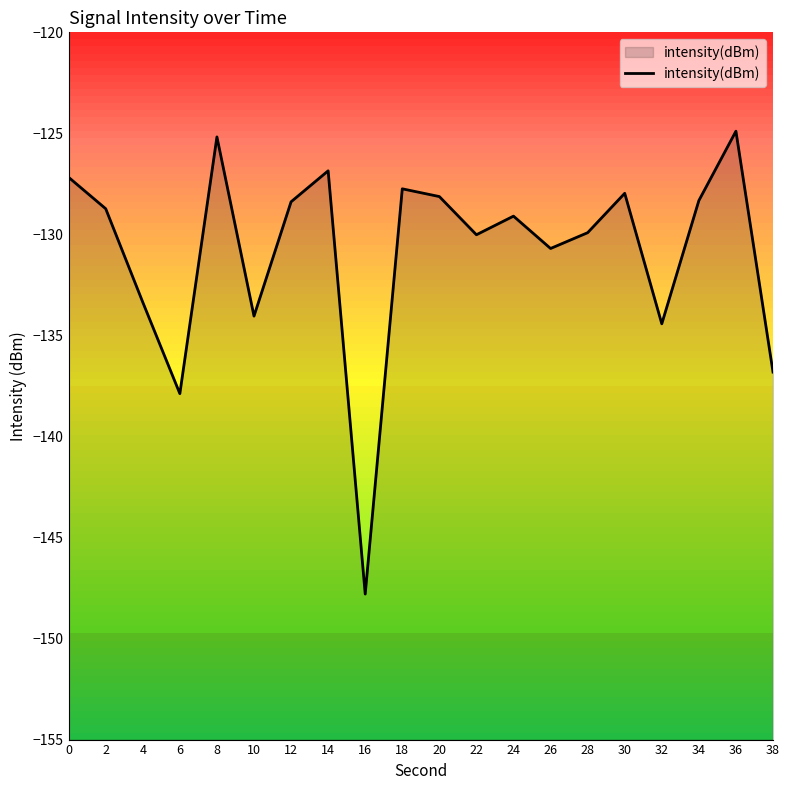

Reading right to left, what are all the values shown in this chart?

38=-136.8	36=-124.9	34=-128.3	32=-134.4	30=-128.0	28=-129.9	26=-130.7	24=-129.1	22=-130.0	20=-128.1	18=-127.7	16=-147.8	14=-126.9	12=-128.4	10=-134.0	8=-125.2	6=-137.9	4=-133.4	2=-128.7	0=-127.2